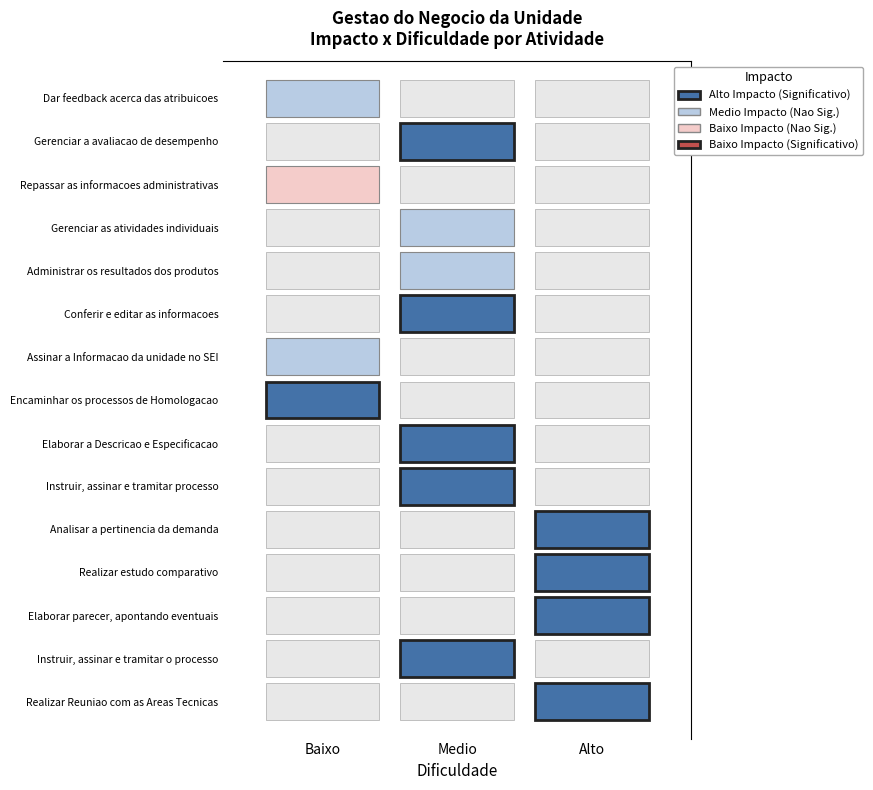

At which label does the data first exceed 4?

10